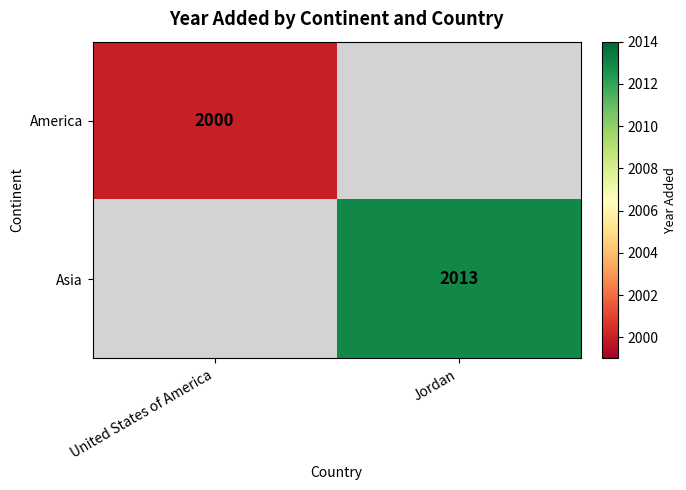

The America series shows 2000 at United States of America. True or false?

True